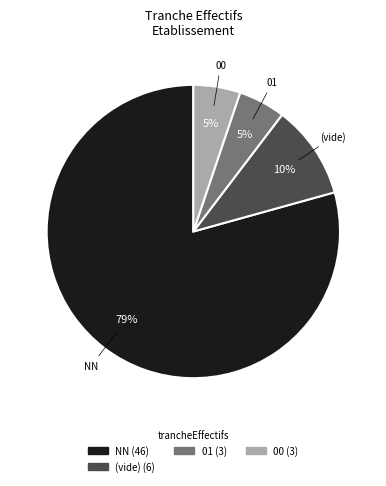

Is there a majority slice in this chart?

Yes